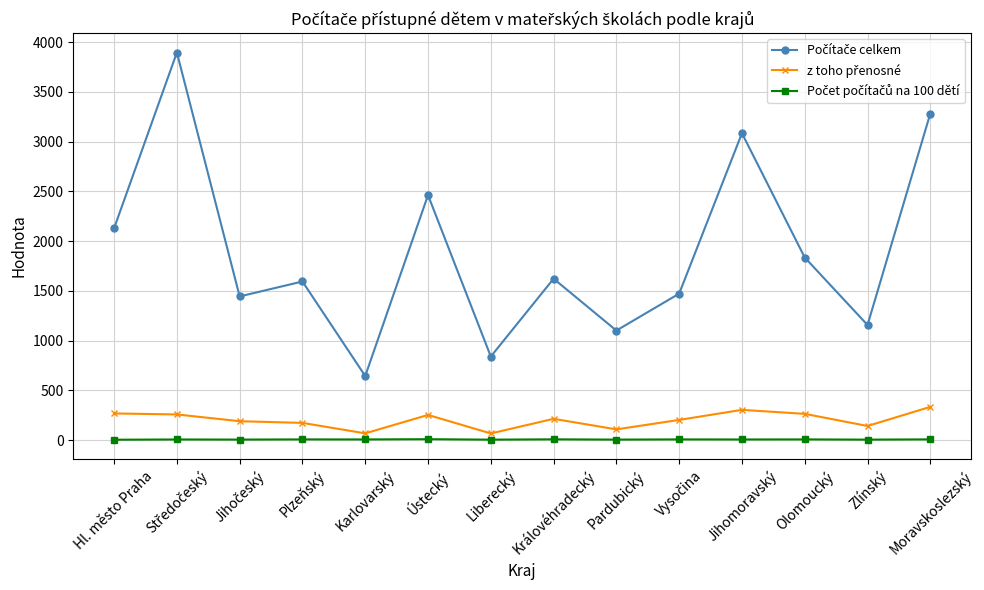

What is the maximum value shown in the chart?

3896.0